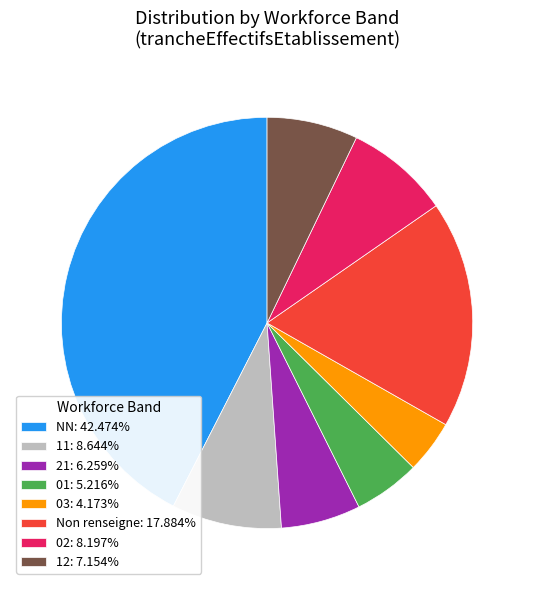

Is 11: 8.644% the majority of the pie?

No